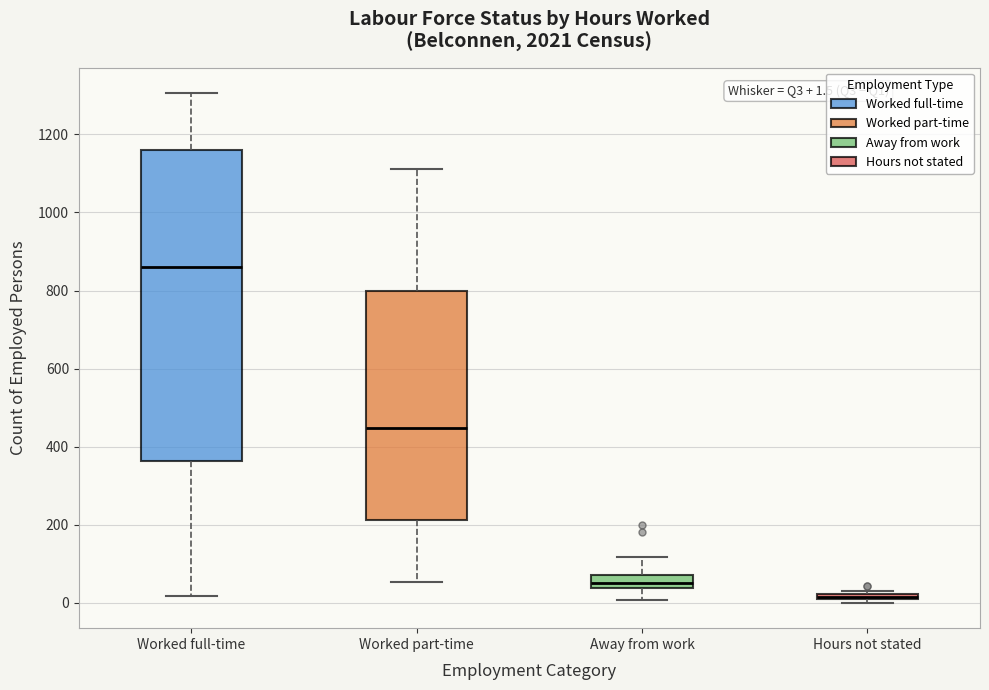

Which box is the tallest, from its lower edge to its upper edge?

Worked full-time